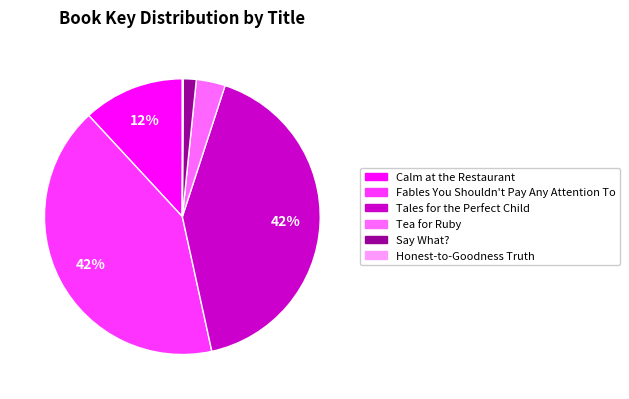

Approximately how many times larger is the value at Calm at the Restaurant compared to Tales for the Perfect Child?

0.3